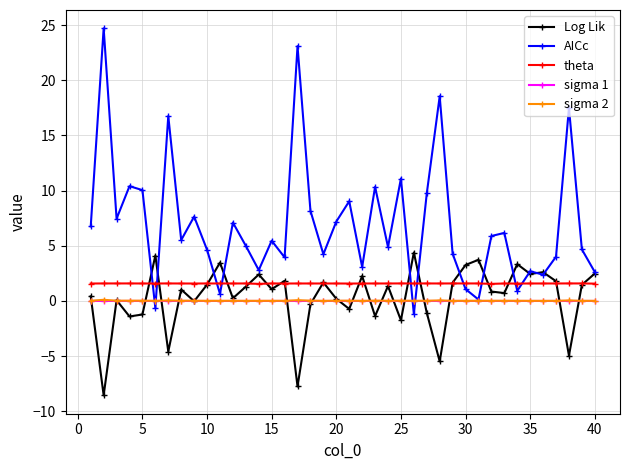

How many data points does each series have?

40